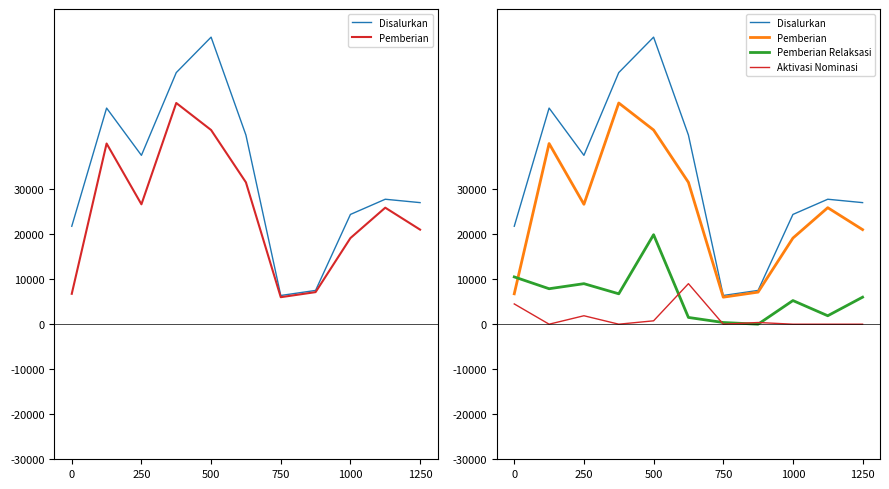

How many interior local peaks does the Aktivasi Nominasi series have?

3